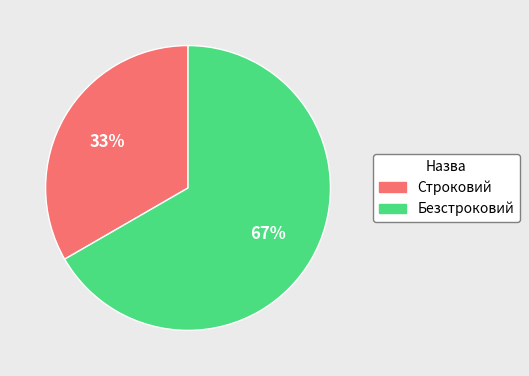

Is there any slice that represents more than half of the pie?

Yes